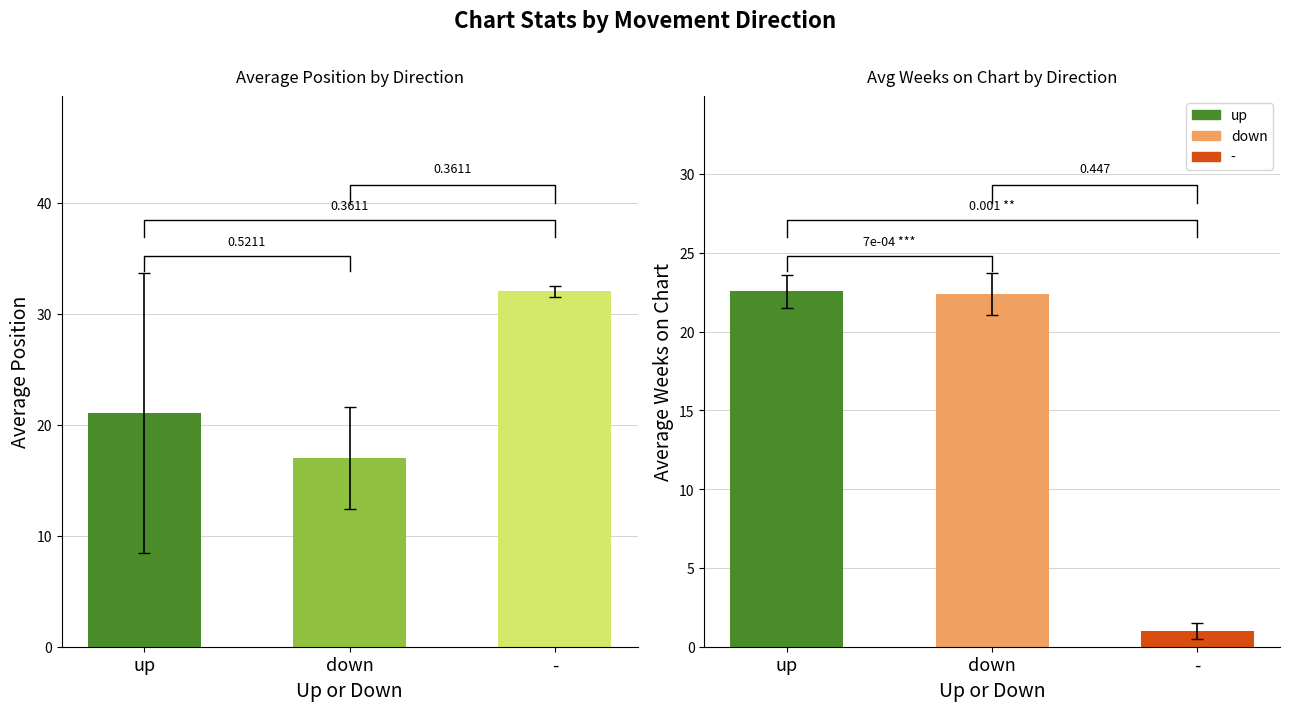

Is it true that the value at - is 42.7?

False